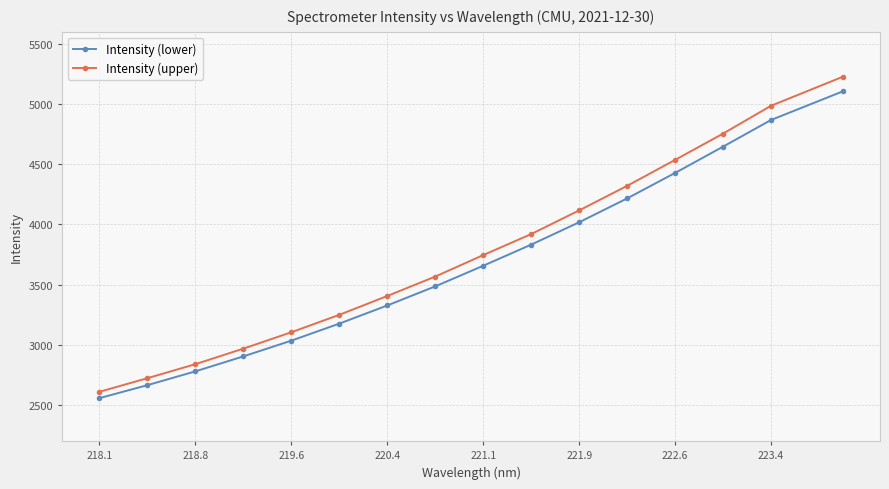

What is the average value of the Intensity (lower) series?

3669.1